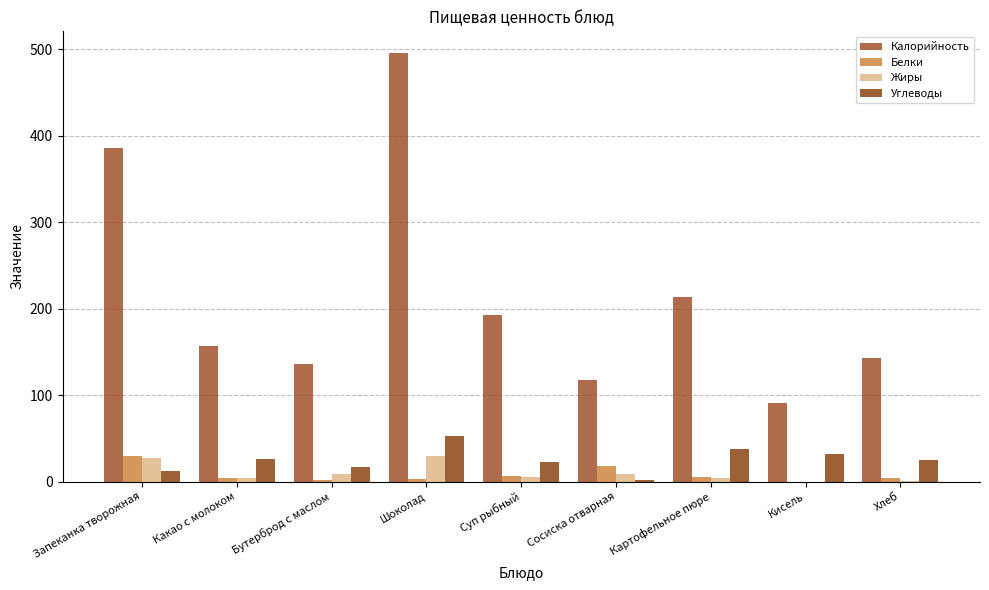

Reading left to right, list all the values displayed in this chart.

Калорийность: Запеканка творожная=385.7	Какао с молоком=156.6	Бутерброд с маслом=135.6	Шоколад=495.9	Суп рыбный=192.9	Сосиска отварная=117.8	Картофельное пюре=213.7	Кисель=91.2	Хлеб=142.8
Белки: Запеканка творожная=30.0	Какао с молоком=4.2	Бутерброд с маслом=2.3	Шоколад=3.5	Суп рыбный=6.4	Сосиска отварная=18.1	Картофельное пюре=5.2	Кисель=0.0	Хлеб=4.3
Жиры: Запеканка творожная=27.5	Какао с молоком=4.3	Бутерброд с маслом=9.1	Шоколад=29.7	Суп рыбный=5.5	Сосиска отварная=8.9	Картофельное пюре=4.4	Кисель=0.0	Хлеб=1.0
Углеводы: Запеканка творожная=12.7	Какао с молоком=26.5	Бутерброд с маслом=17.0	Шоколад=53.1	Суп рыбный=23.0	Сосиска отварная=1.7	Картофельное пюре=38.2	Кисель=32.0	Хлеб=25.4